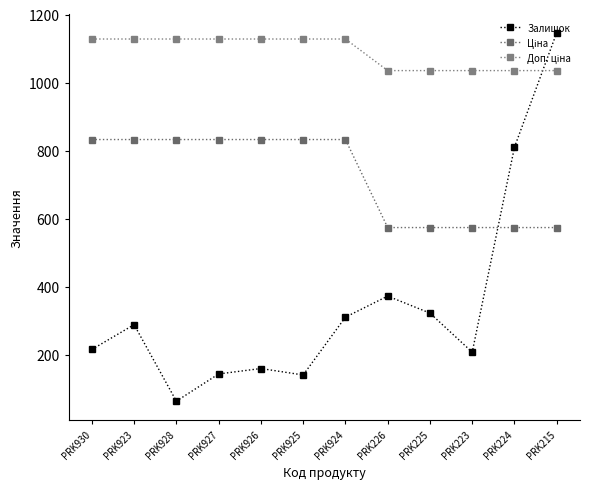

The value of Залишок at PRK225 is 521.7. True or false?

False